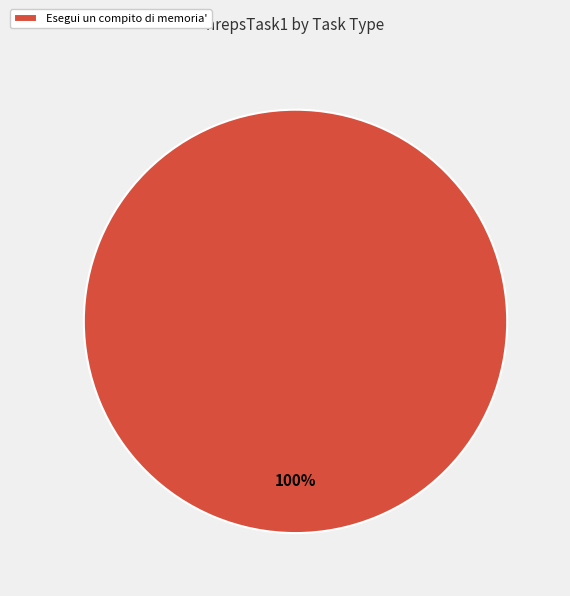

The Esegui un compito di memoria' slice represents 90% of the pie. True or false?

False